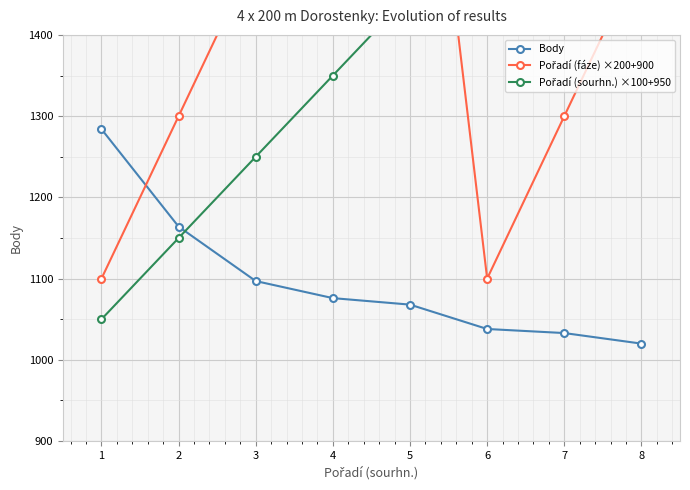

Which series has the largest range (max minus min)?

Pořadí (fáze) ×200+900